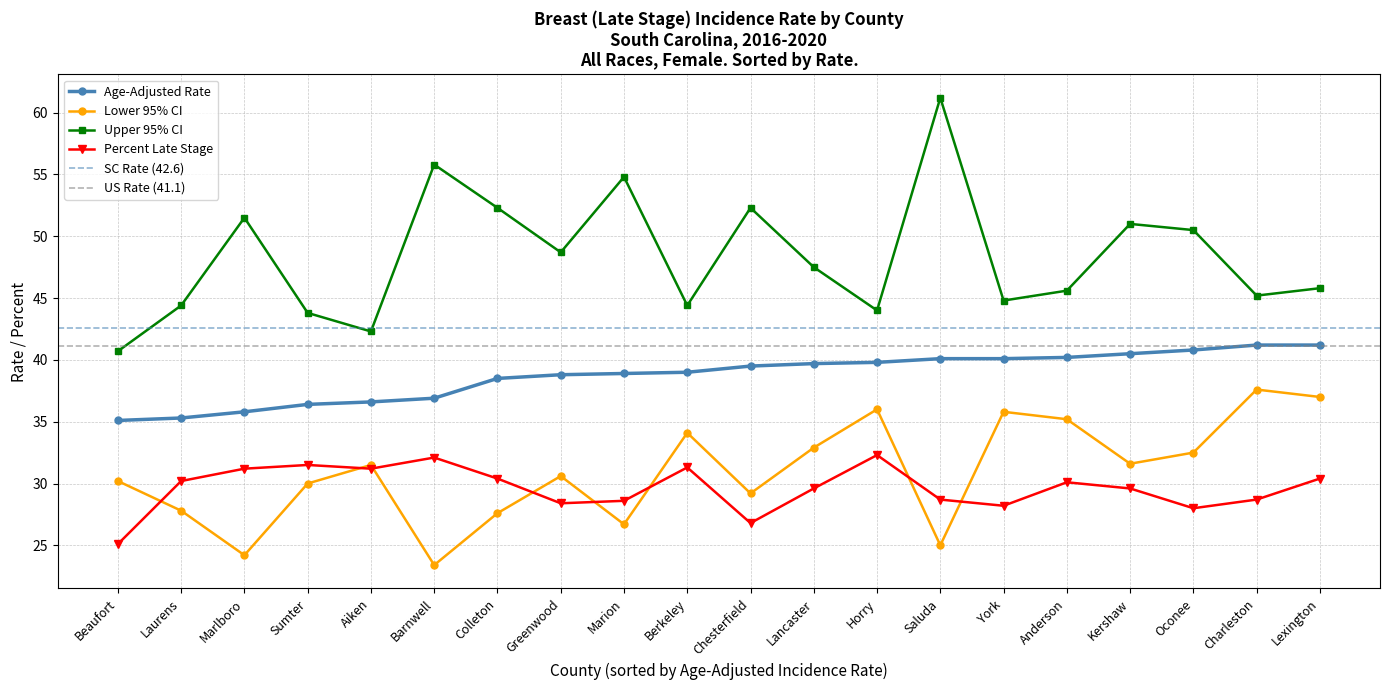

How many interior local valleys does the Lower 95% CI series have?

6